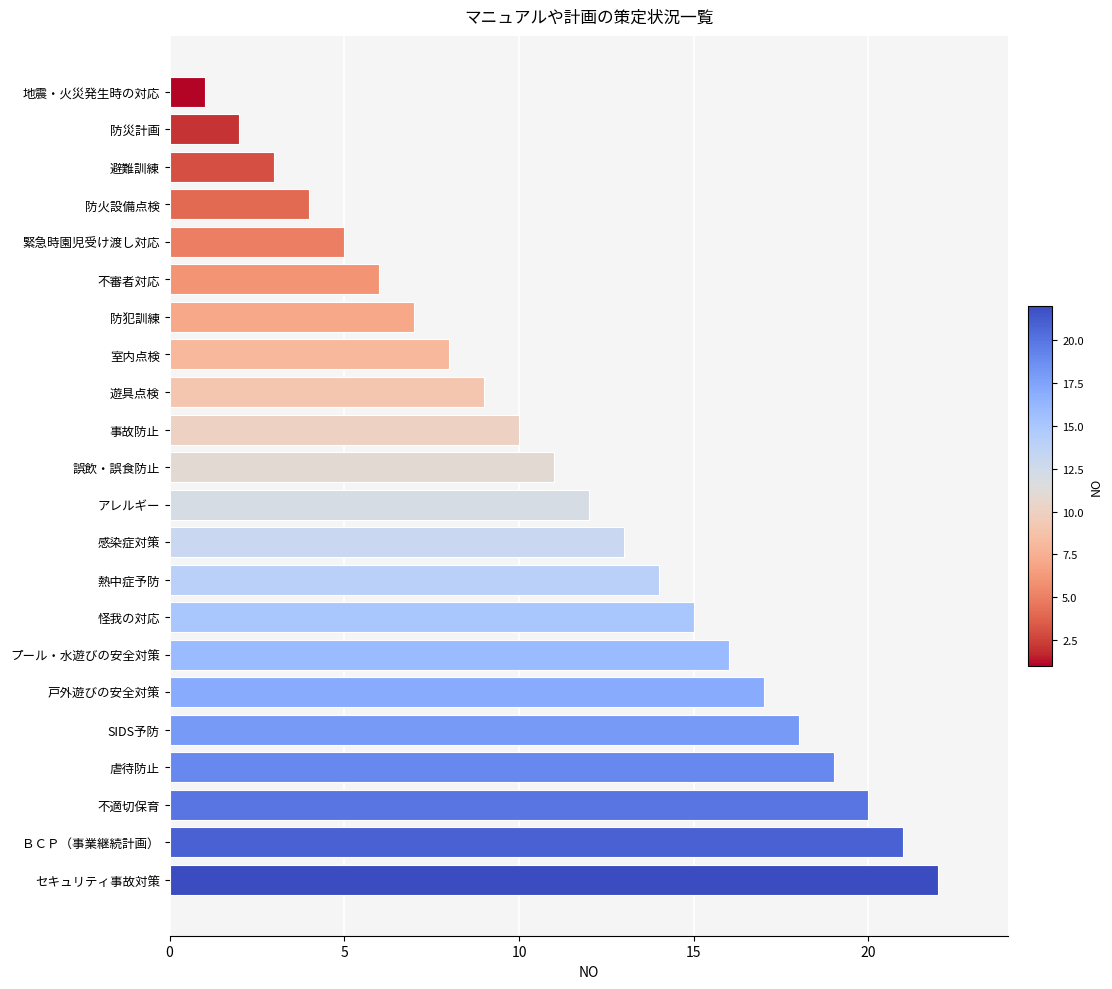

Reading bottom to top, what are all the values shown in this chart?

セキュリティ事故対策=22	ＢＣＰ（事業継続計画）=21	不適切保育=20	虐待防止=19	SIDS予防=18	戸外遊びの安全対策=17	プール・水遊びの安全対策=16	怪我の対応=15	熱中症予防=14	感染症対策=13	アレルギー=12	誤飲・誤食防止=11	事故防止=10	遊具点検=9	室内点検=8	防犯訓練=7	不審者対応=6	緊急時園児受け渡し対応=5	防火設備点検=4	避難訓練=3	防災計画=2	地震・火災発生時の対応=1